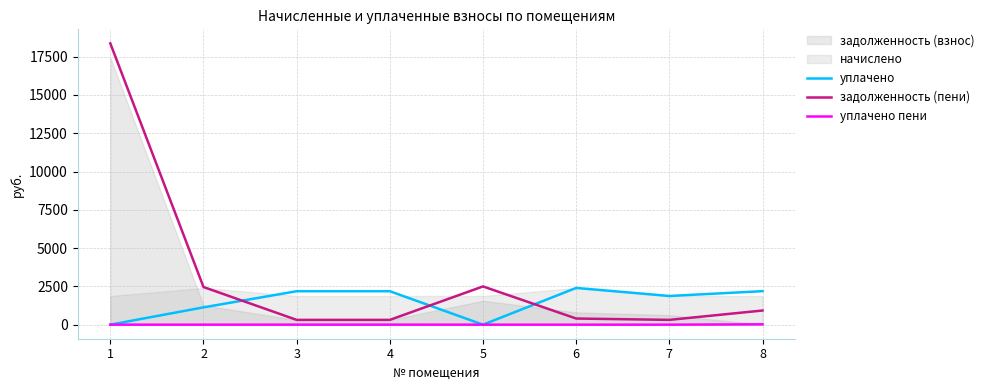

Which series has the widest spread of values?

задолженность (пени)